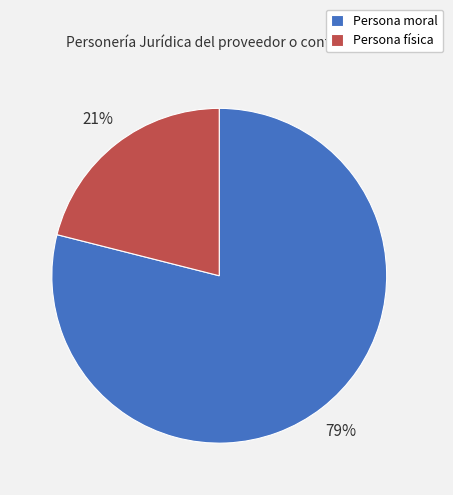

To the nearest percent, what portion does Persona física represent?

21%